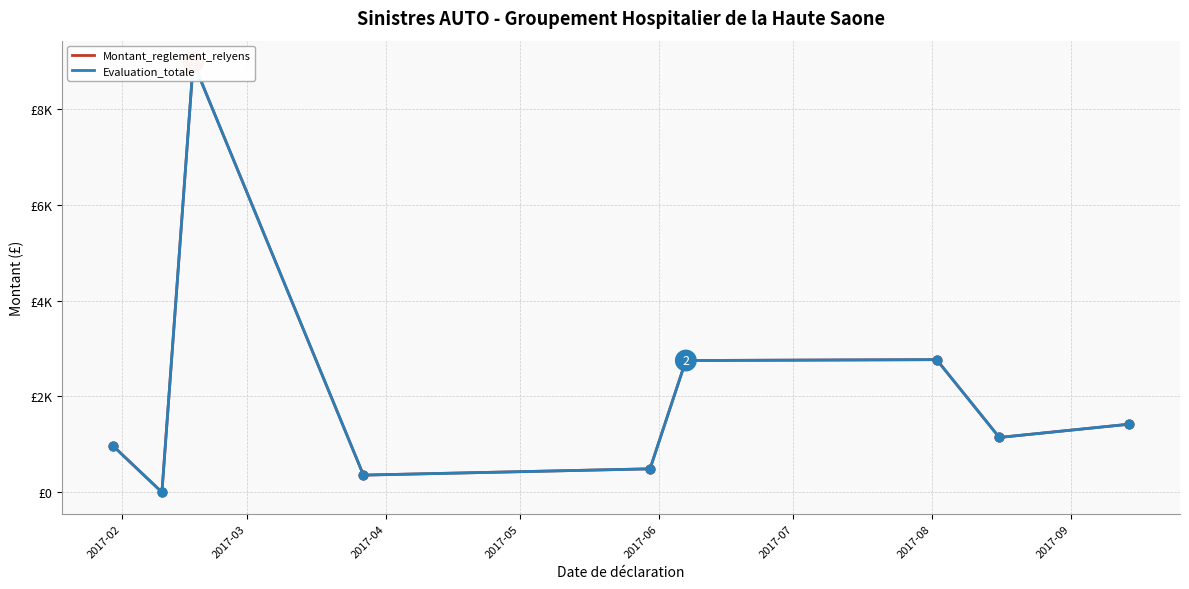

Which series contains the highest Y value?

Montant_reglement_relyens